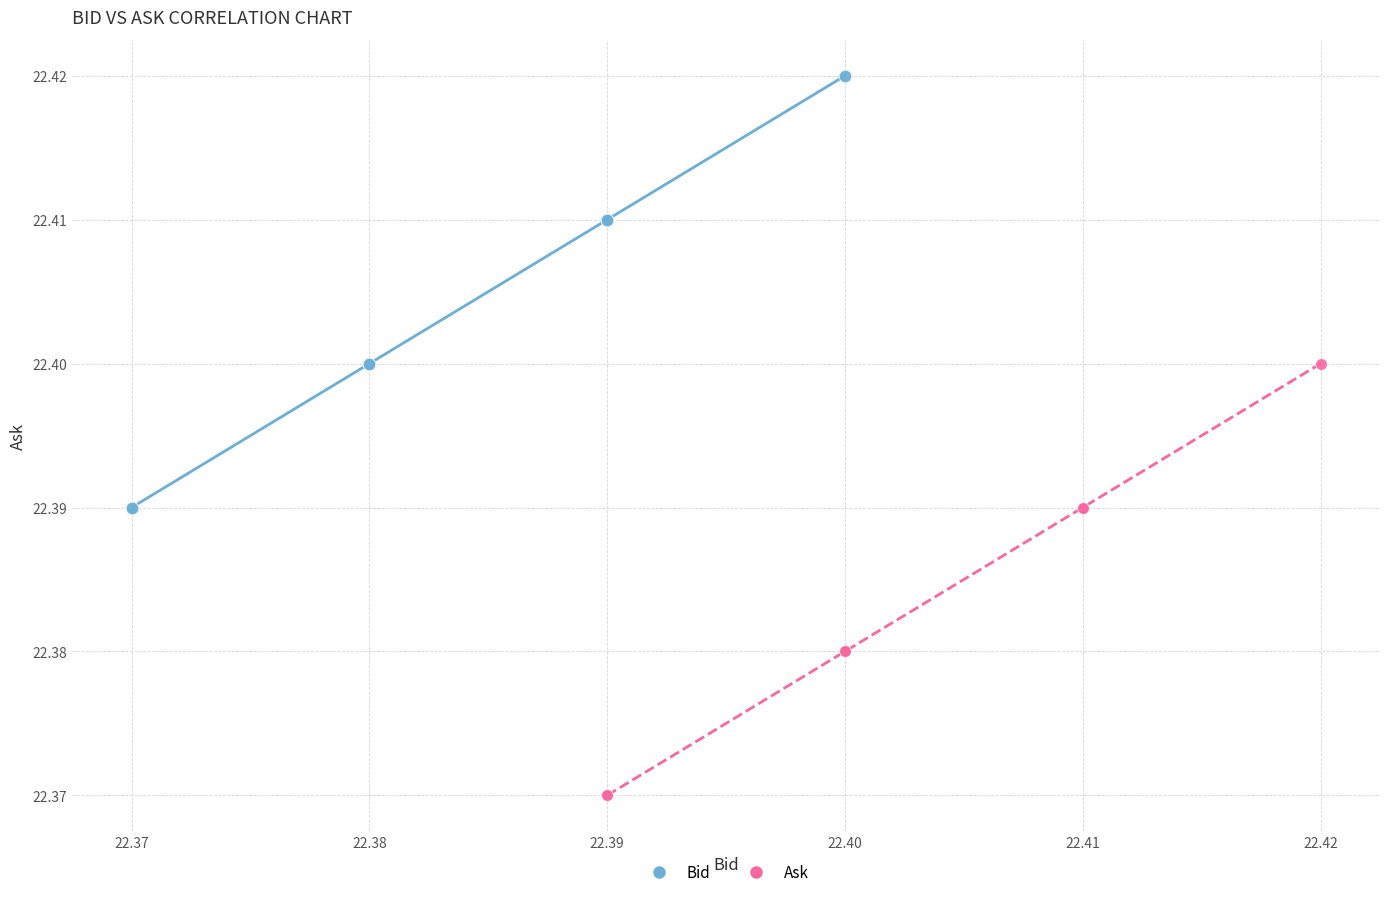

Which series reaches the maximum Y coordinate?

Bid